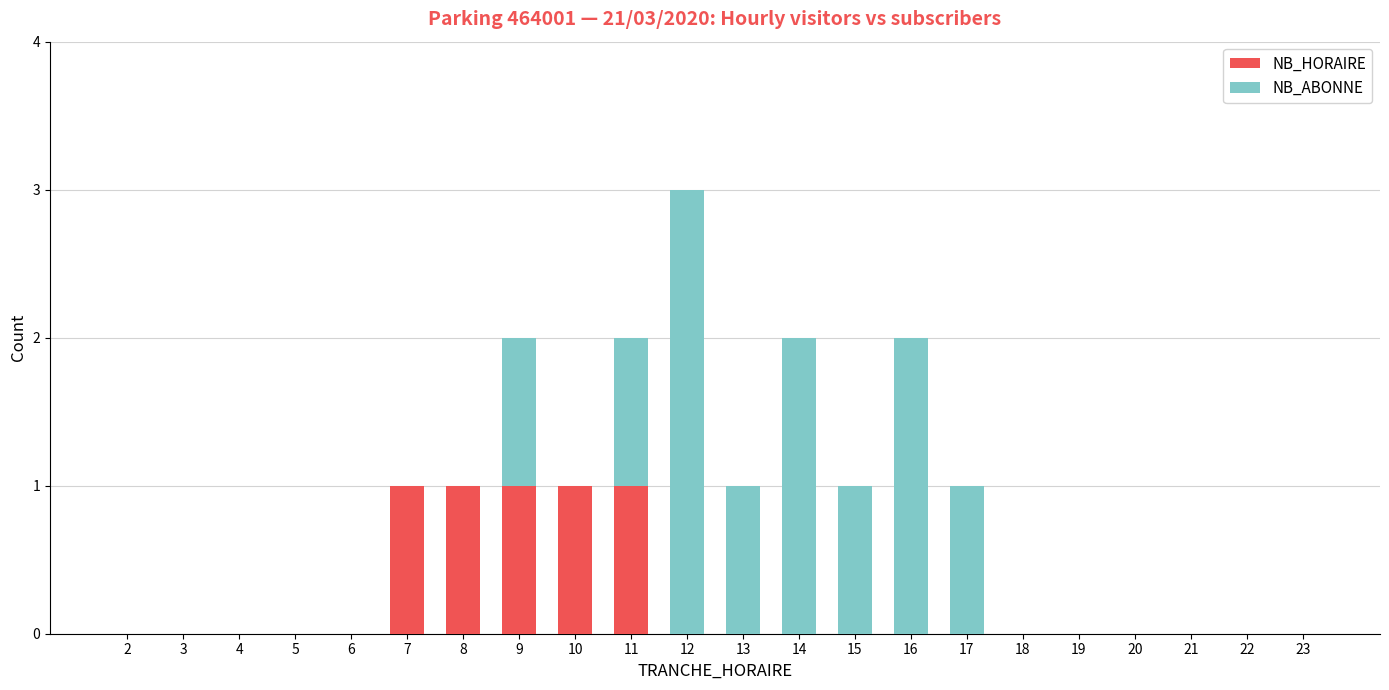

At which category is the sum across all series the highest?

12